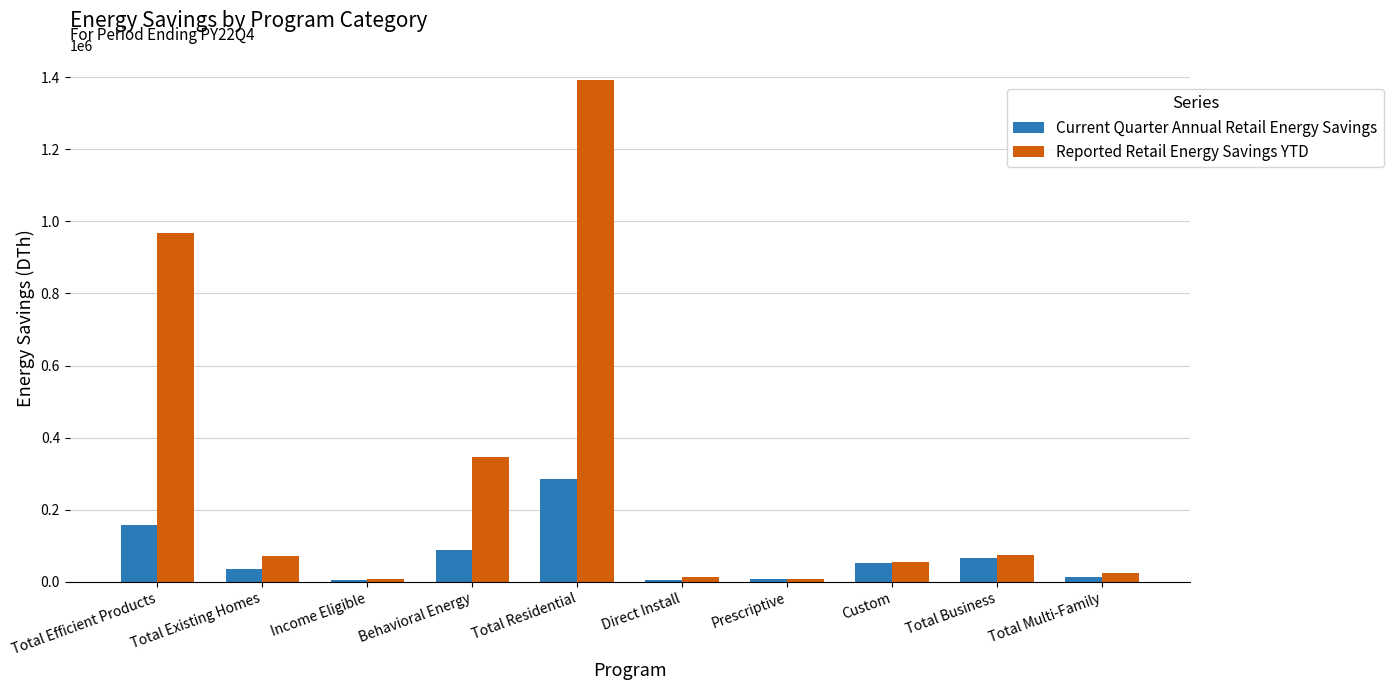

How many data points in Reported Retail Energy Savings YTD are less than 71686?

5